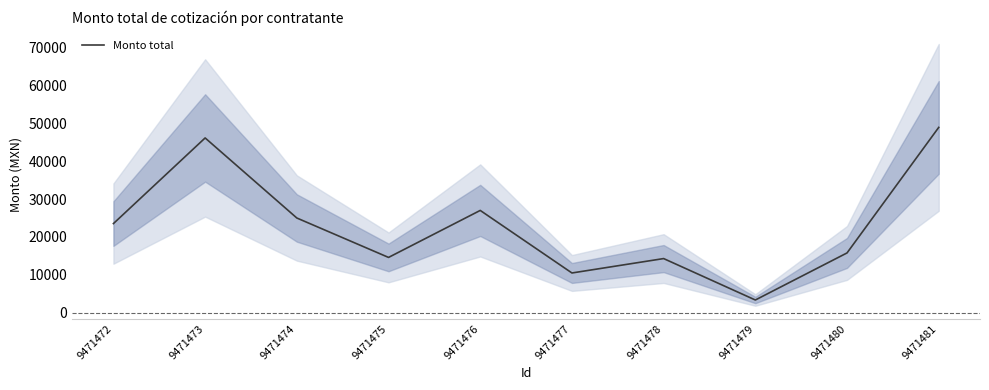

Reading left to right, transcribe all the data shown in this chart.

9471472=23528.2	9471473=46118.1	9471474=25000.0	9471475=14602.5	9471476=26999.0	9471477=10499.0	9471478=14299.0	9471479=3370.9	9471480=15787.6	9471481=48904.6